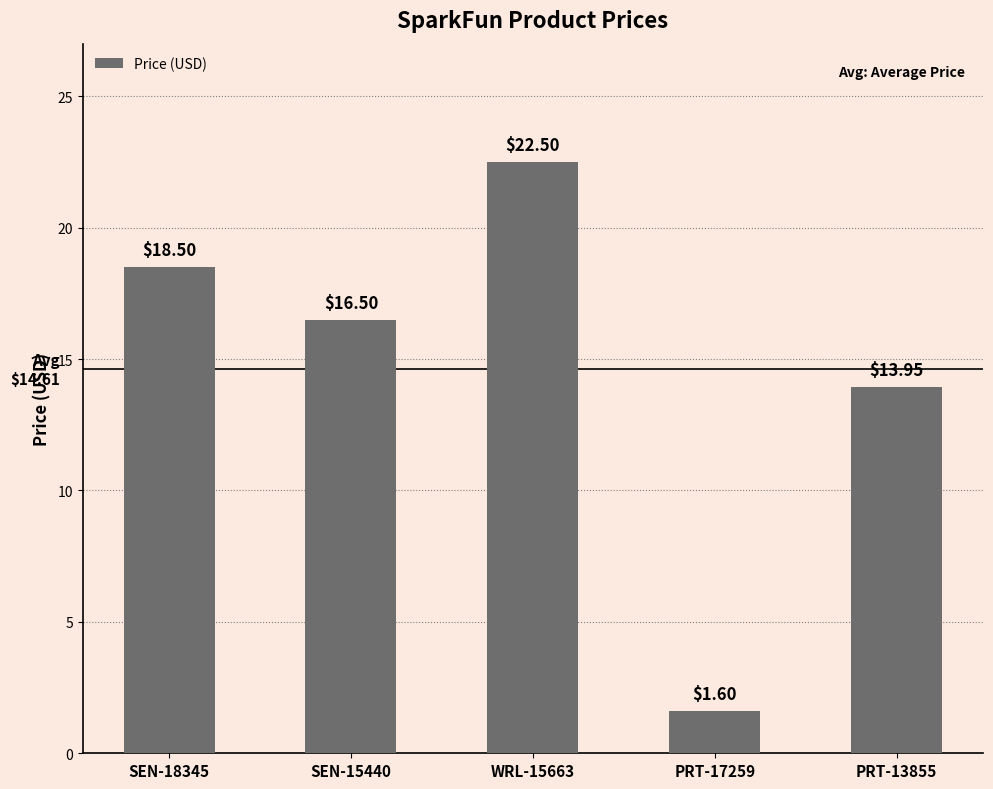

The value at WRL-15663 is 22.5. True or false?

True